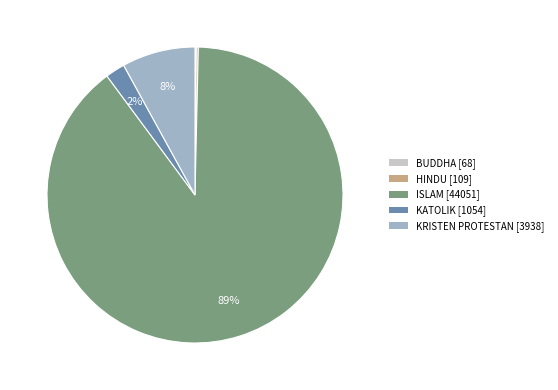

Is it true that KRISTEN PROTESTAN [3938] is 8% of the pie?

True